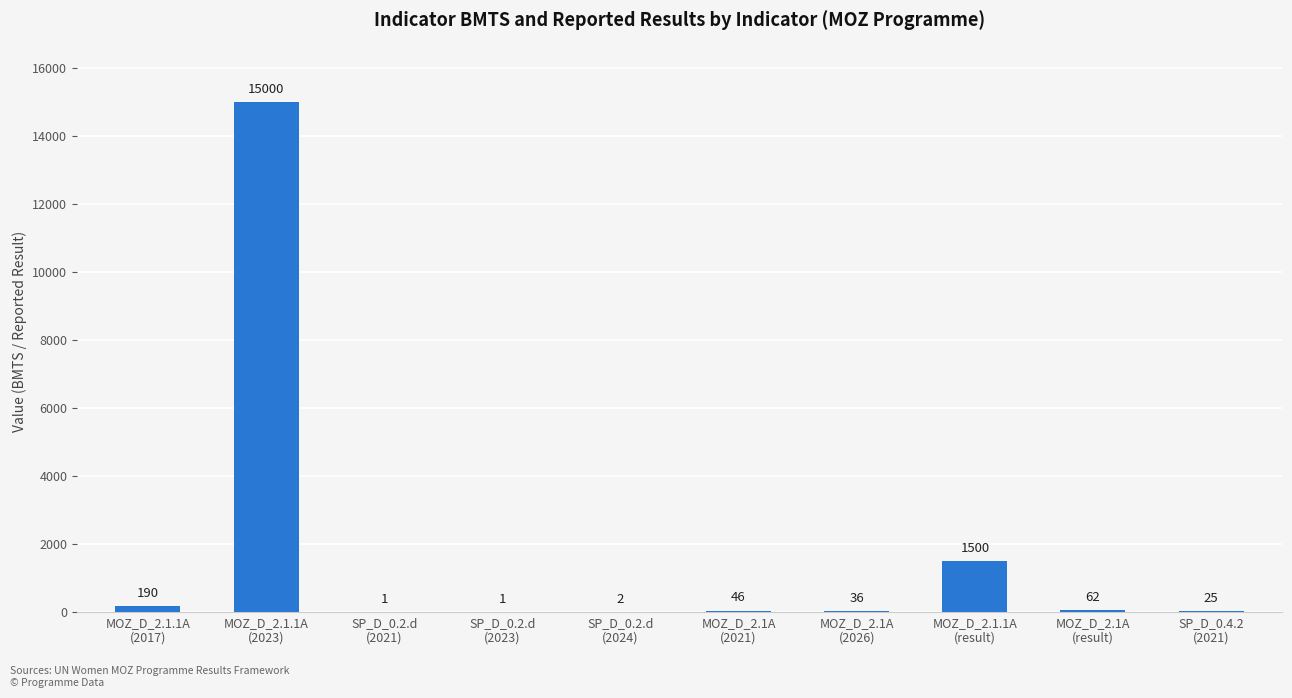

Reading left to right, extract all data points from this chart.

MOZ_D_2.1.1A
(2017)=190	MOZ_D_2.1.1A
(2023)=15000	SP_D_0.2.d
(2021)=1	SP_D_0.2.d
(2023)=1	SP_D_0.2.d
(2024)=2	MOZ_D_2.1A
(2021)=46	MOZ_D_2.1A
(2026)=36	MOZ_D_2.1.1A
(result)=1500	MOZ_D_2.1A
(result)=62	SP_D_0.4.2
(2021)=25